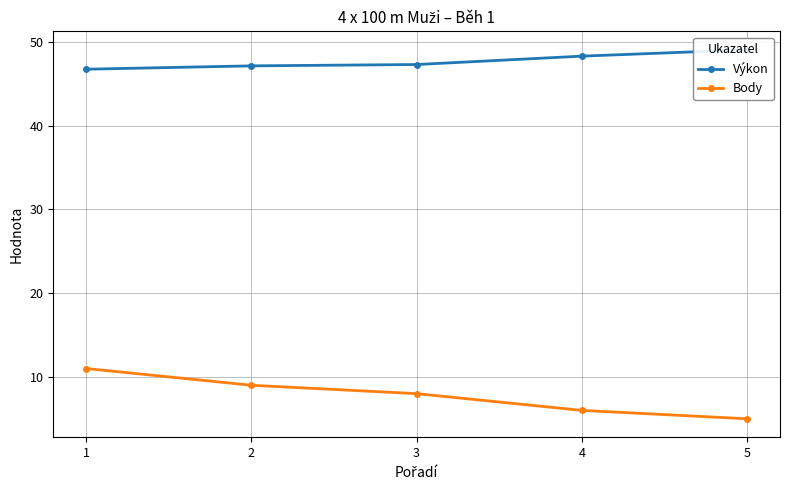

What is the value of the Body point at the 2nd from the left?

9